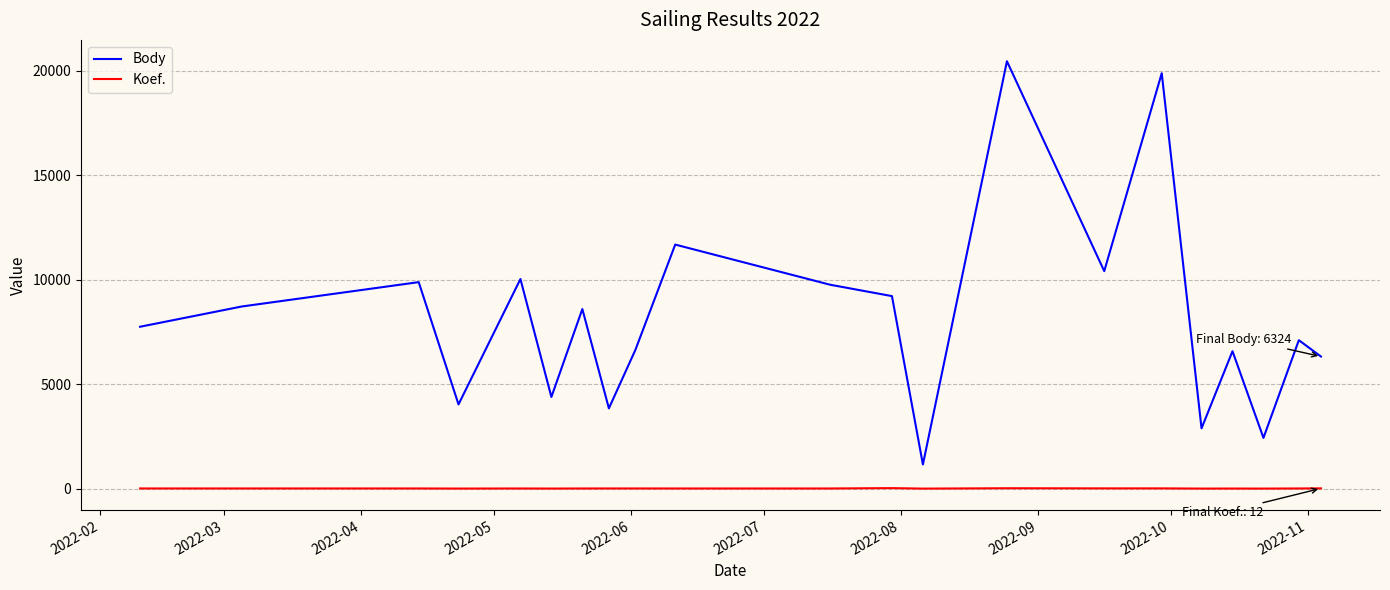

Rank the series by their maximum value, from highest to lowest.

Body, Koef.